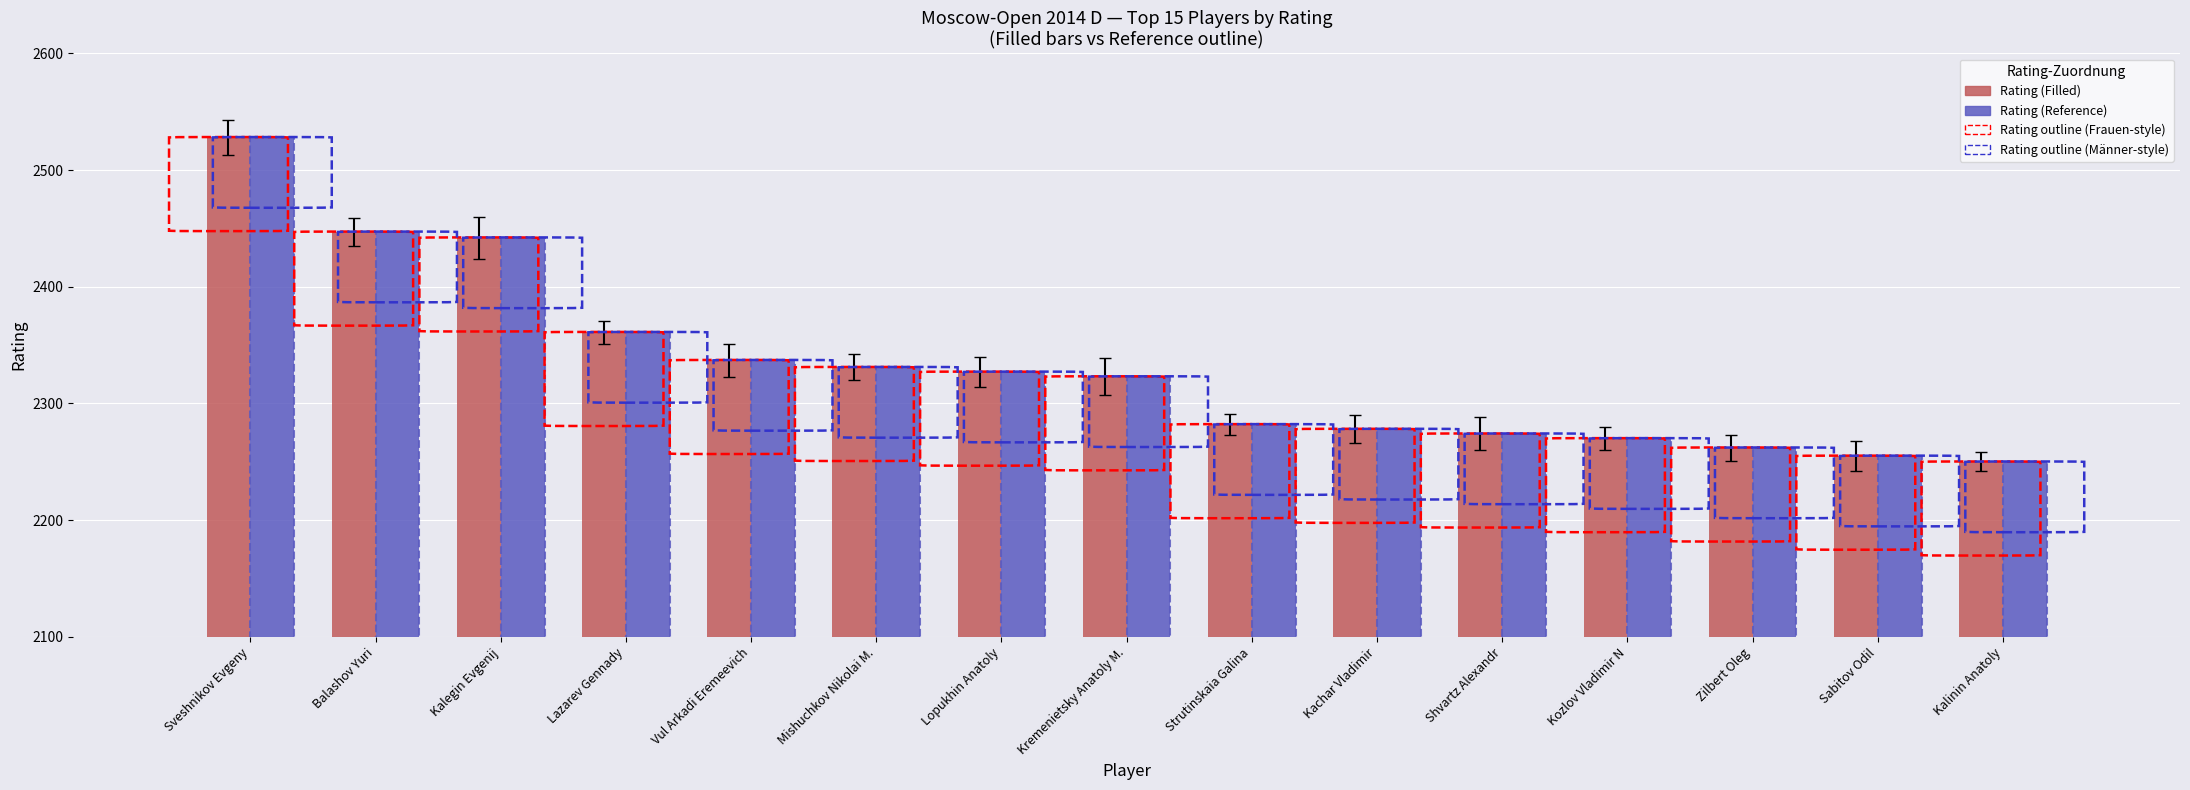

Where is Rating (Filled) nearest to the value 2389?

Lazarev Gennady